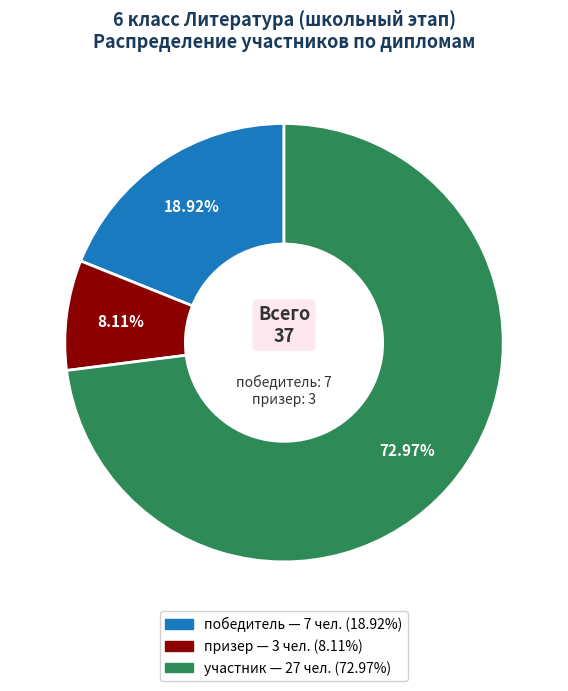

Is there a majority slice in this chart?

Yes